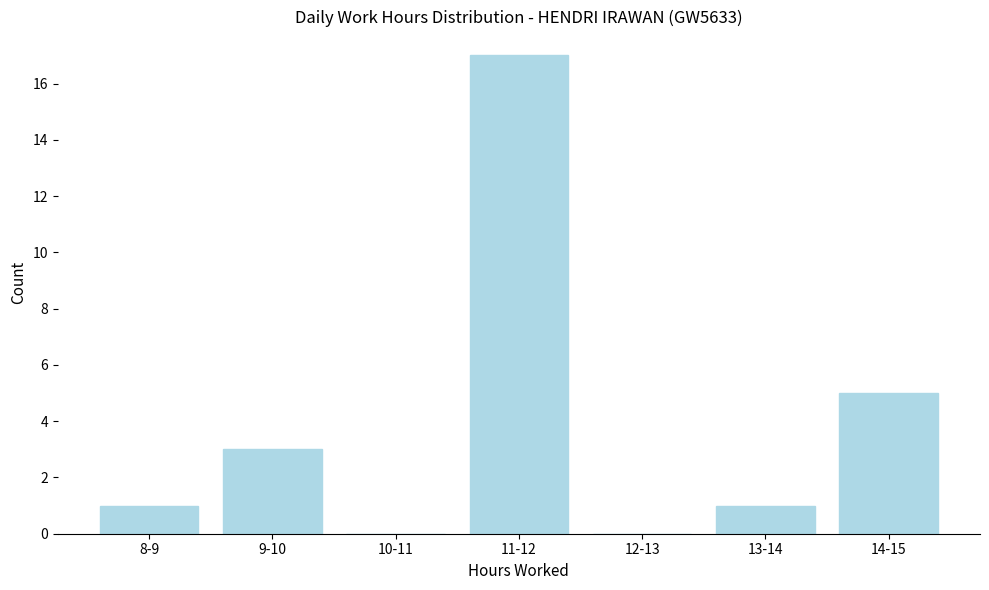

Reading right to left, list all the values displayed in this chart.

14-15=5	13-14=1	12-13=0	11-12=17	10-11=0	9-10=3	8-9=1